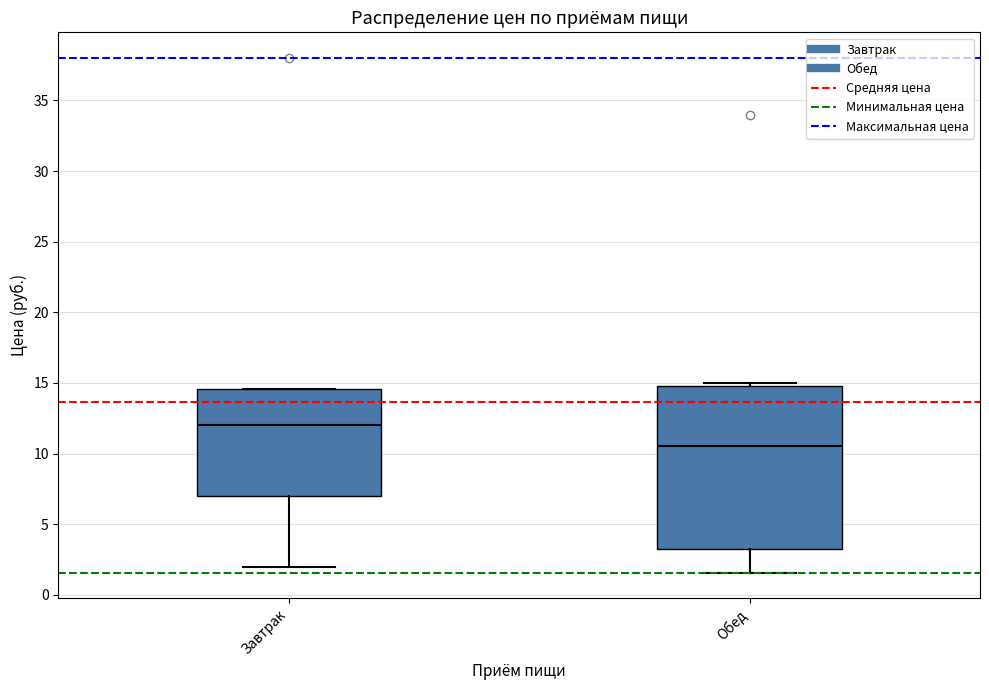

Which box has the lowest median line?

Обед